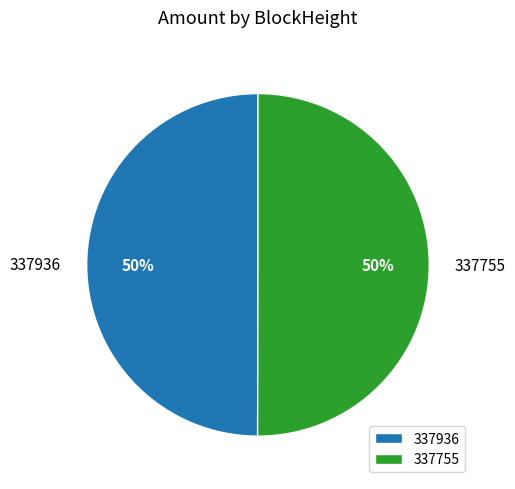

To the nearest percent, what is the average slice percentage?

50%